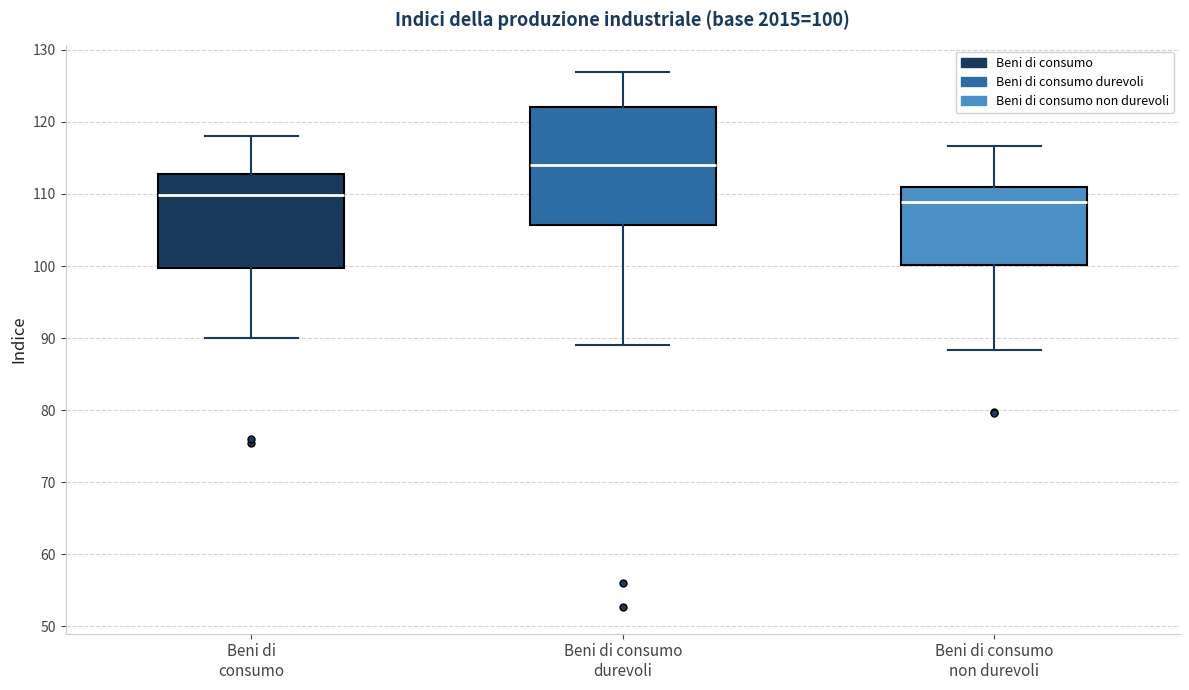

Which box has the highest median line?

Beni di consumo durevoli